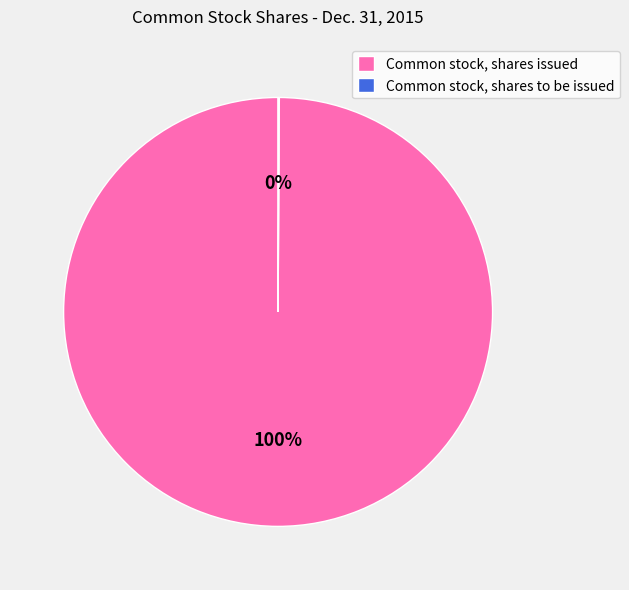

To the nearest percent, what is the difference between the largest and smallest slice percentages?

100%